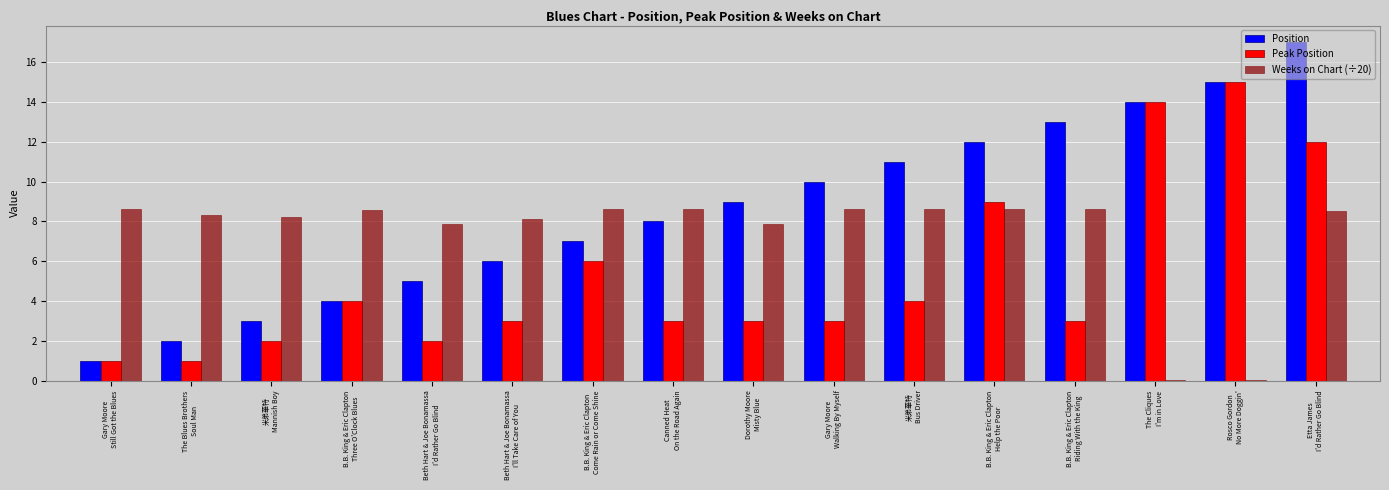

Which series has the largest total across all categories?

Position